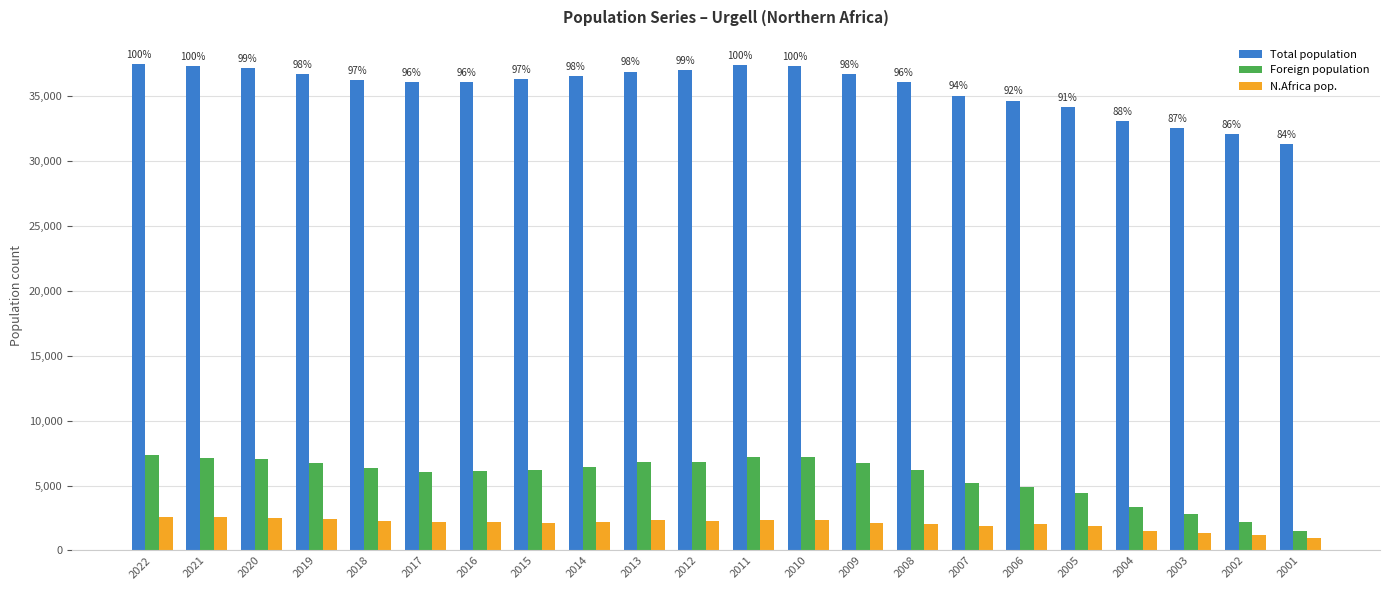

What is the maximum value for N.Africa pop.?

2614